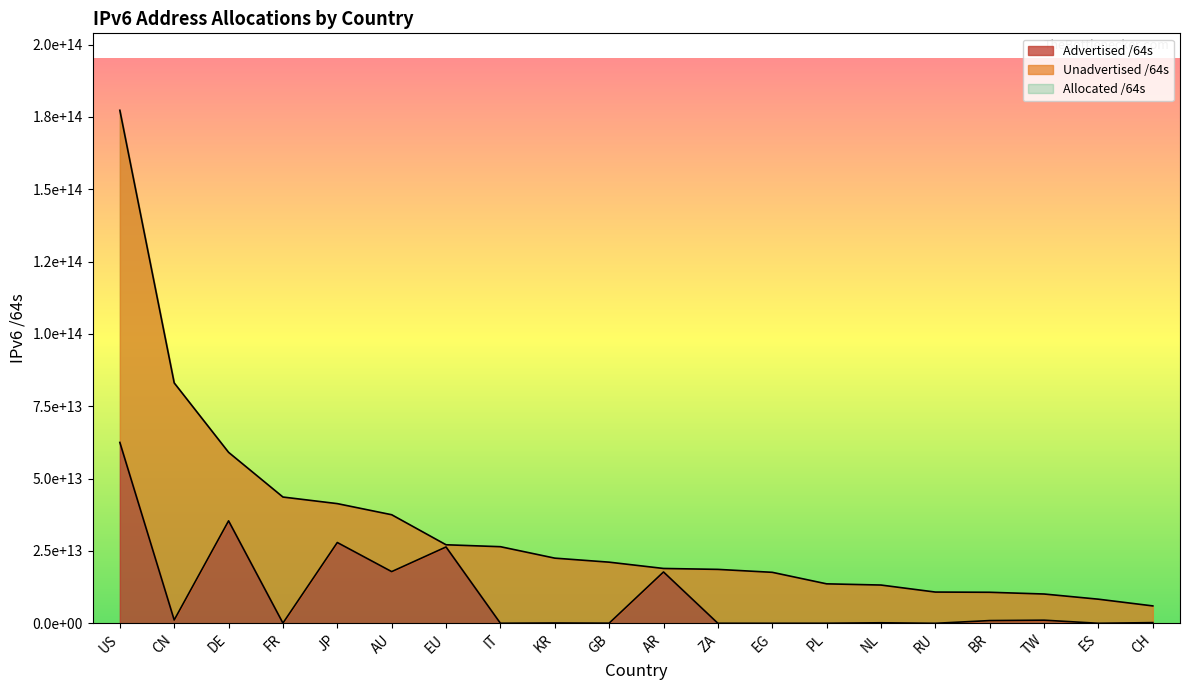

The Advertised /64s series shows 20890920223 at ES. True or false?

False